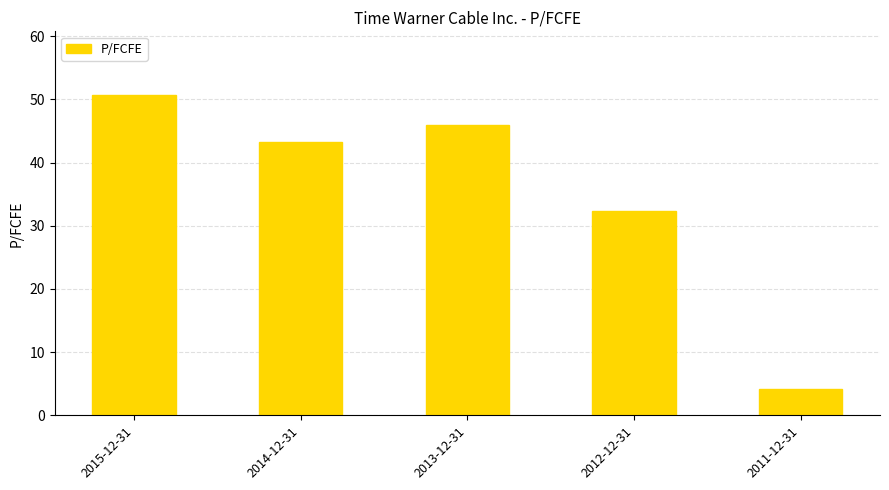

How many values are below 43?

2